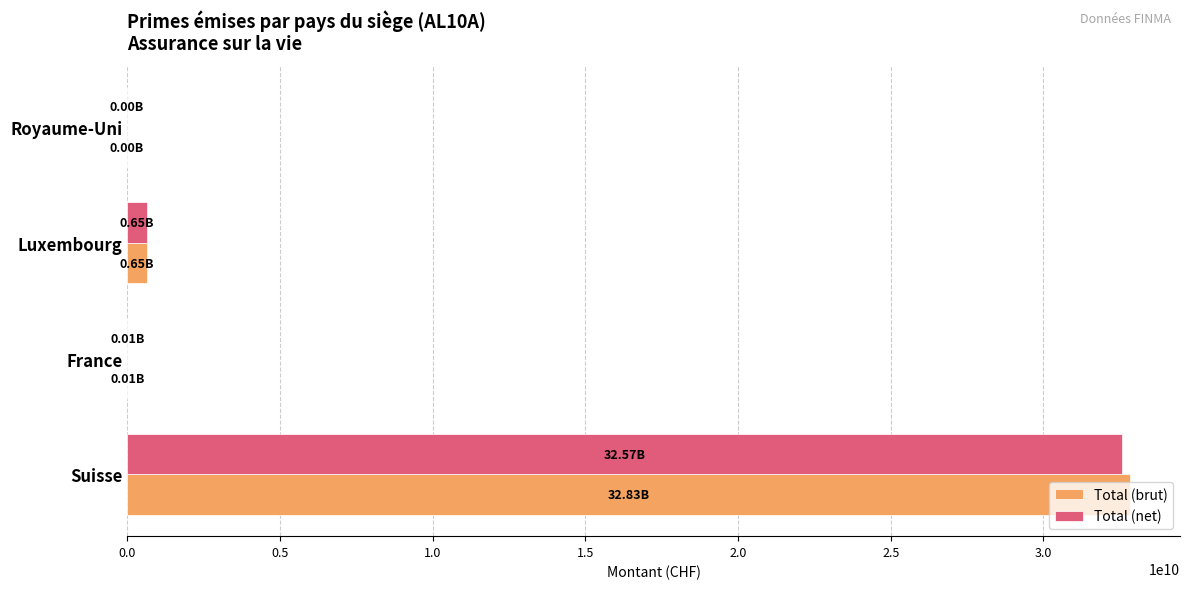

Between Suisse and Luxembourg, which series saw the biggest shift?

Total (brut)